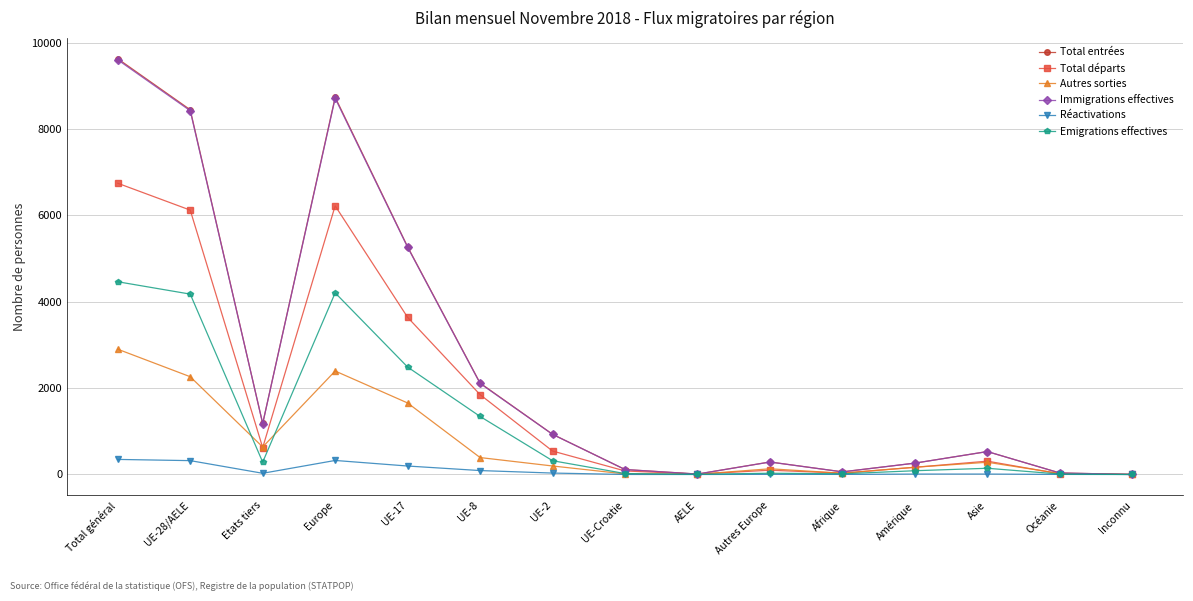

What is the difference between the Réactivations values at Inconnu and UE-8?

91